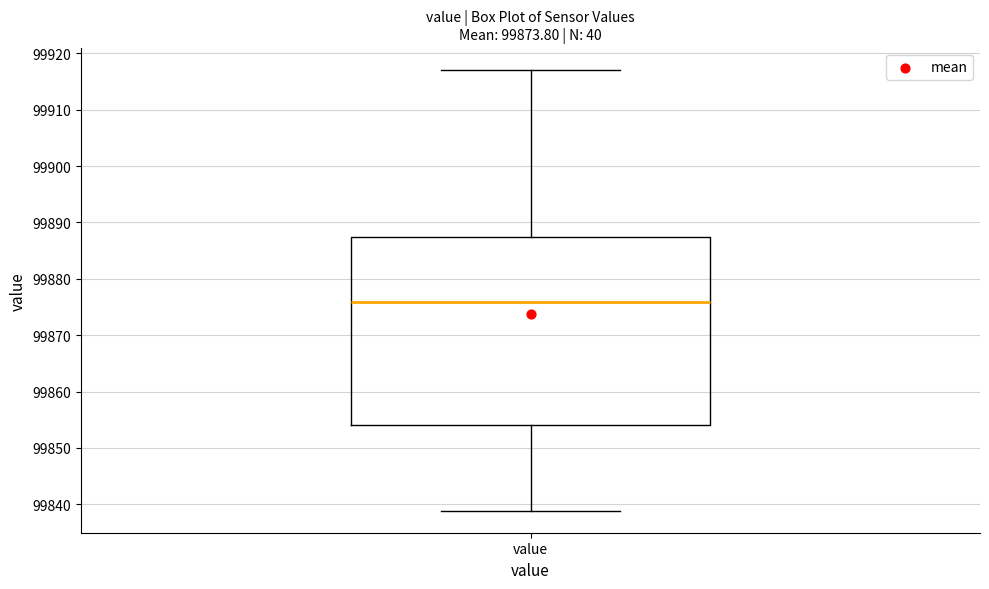

Read this box plot against the y-axis: the position of the median line, the range covered by the box, and the ends of both whiskers. The values are not printed on the chart, so give them approximately, as read against the axis.

median 99876, box 99854 to 99887, whiskers 99839 to 99917